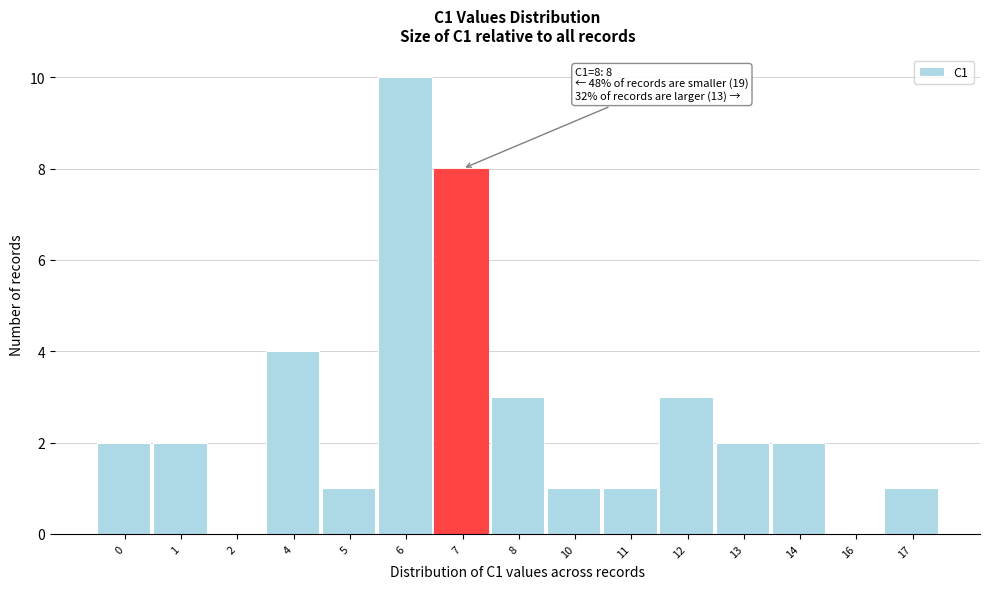

Reading left to right, transcribe all the data shown in this chart.

0=2	1=2	2=0	4=4	5=1	6=10	7=8	8=3	10=1	11=1	12=3	13=2	14=2	16=0	17=1